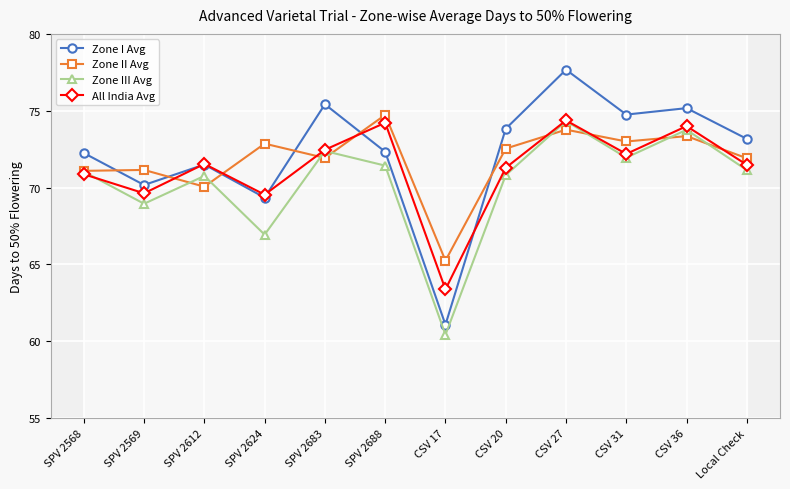

List the labels in order of Zone I Avg value, largest first.

CSV 27, SPV 2683, CSV 36, CSV 31, CSV 20, Local Check, SPV 2688, SPV 2568, SPV 2612, SPV 2569, SPV 2624, CSV 17